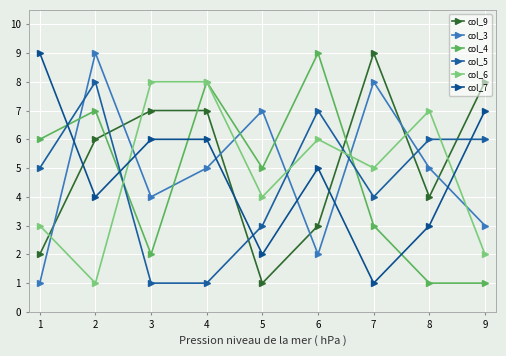

At which label does col_5 first exceed 5?

2